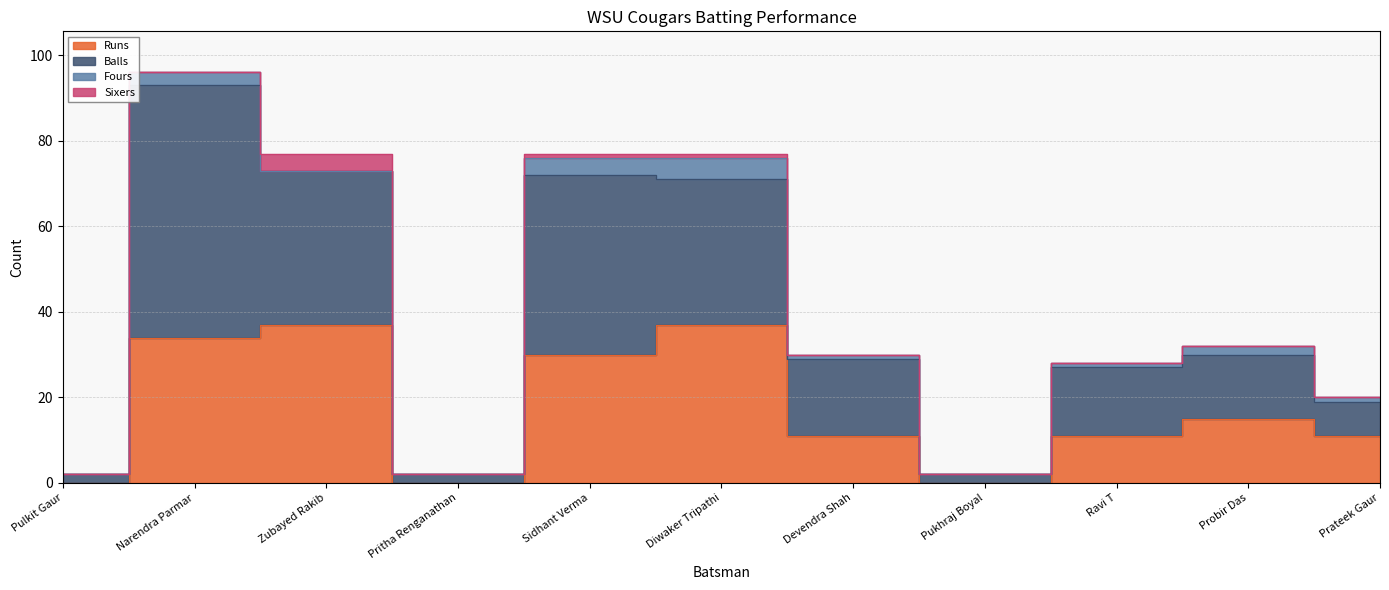

What is the label of the 8th point from the right?

Pritha Renganathan